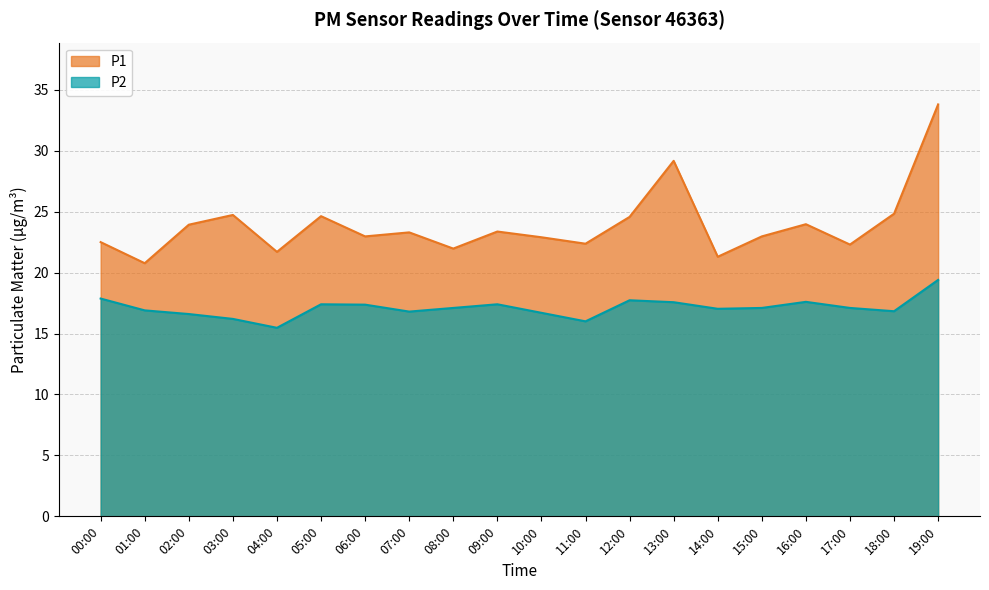

True or false: P2 and P1 intersect in this chart.

False